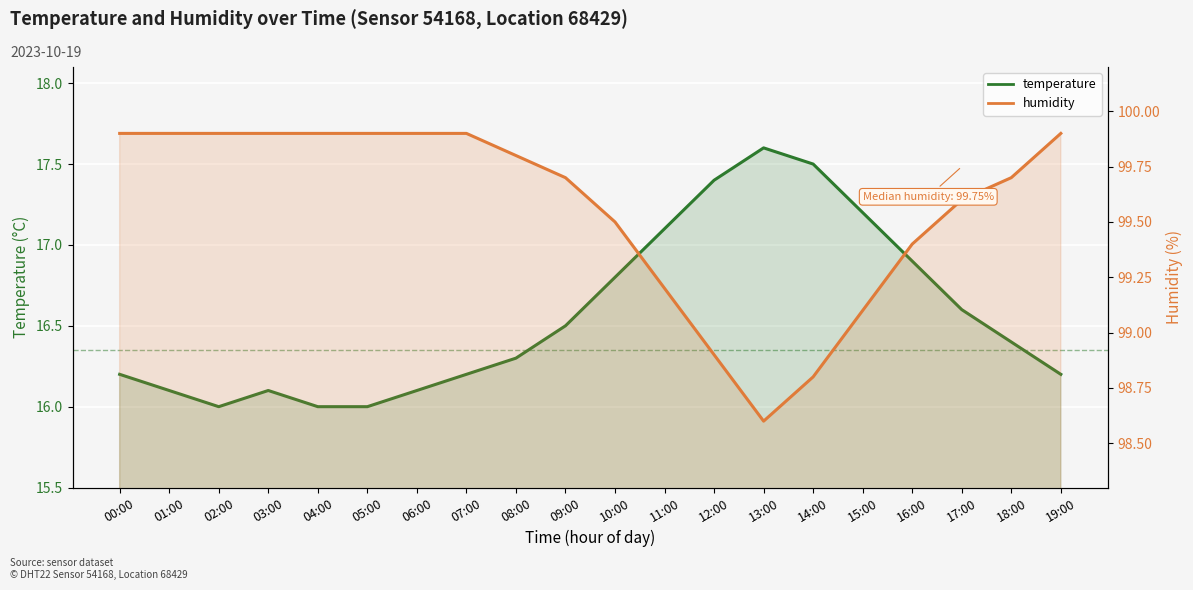

The temperature series shows 17.1 at 11:00. True or false?

True